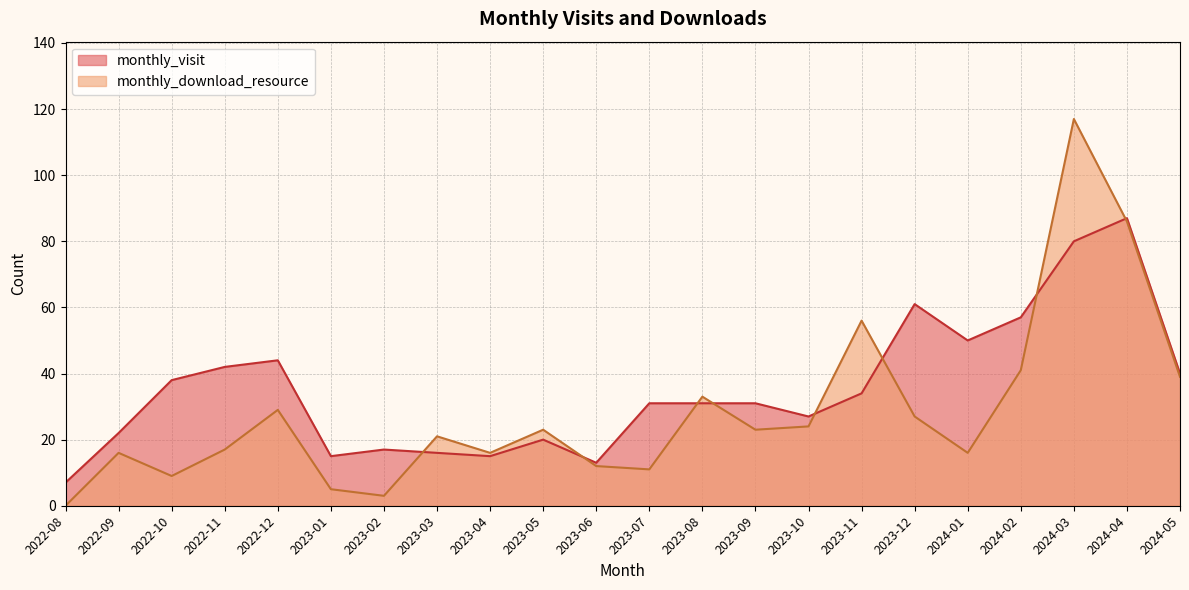

What is the sum of the monthly_download_resource values at 2024-02 and 2024-05?

80